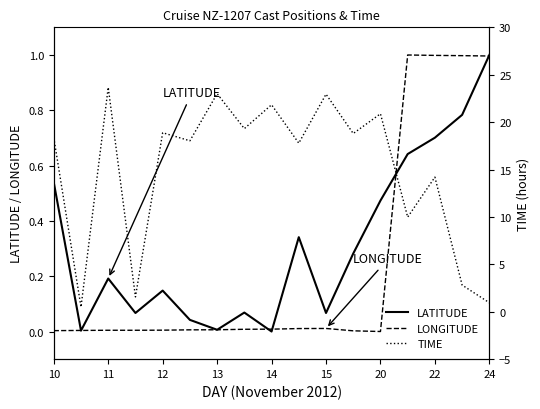

The LONGITUDE series shows 0.0 at 12. True or false?

True